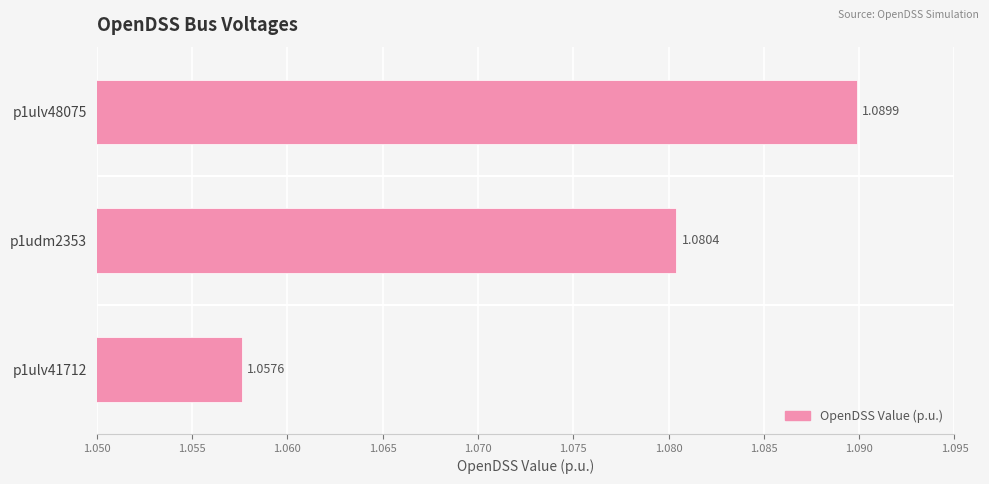

What is the sum of the values at p1ulv48075 and p1udm2353?

2.2